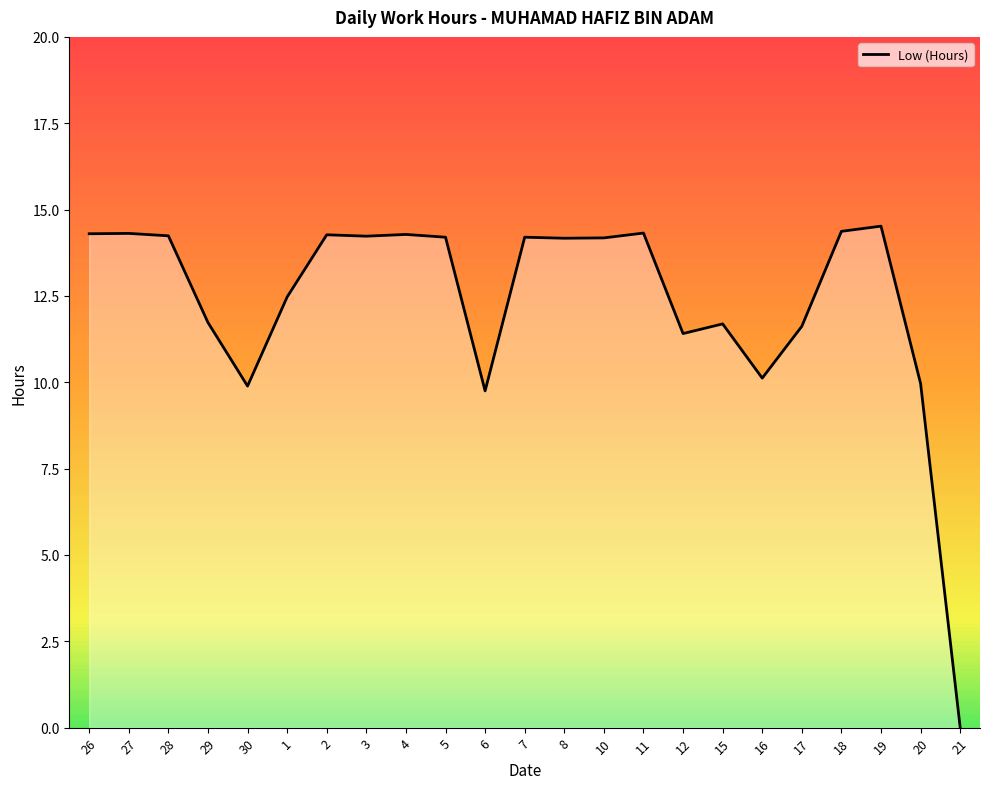

What is the greatest value displayed?

14.5